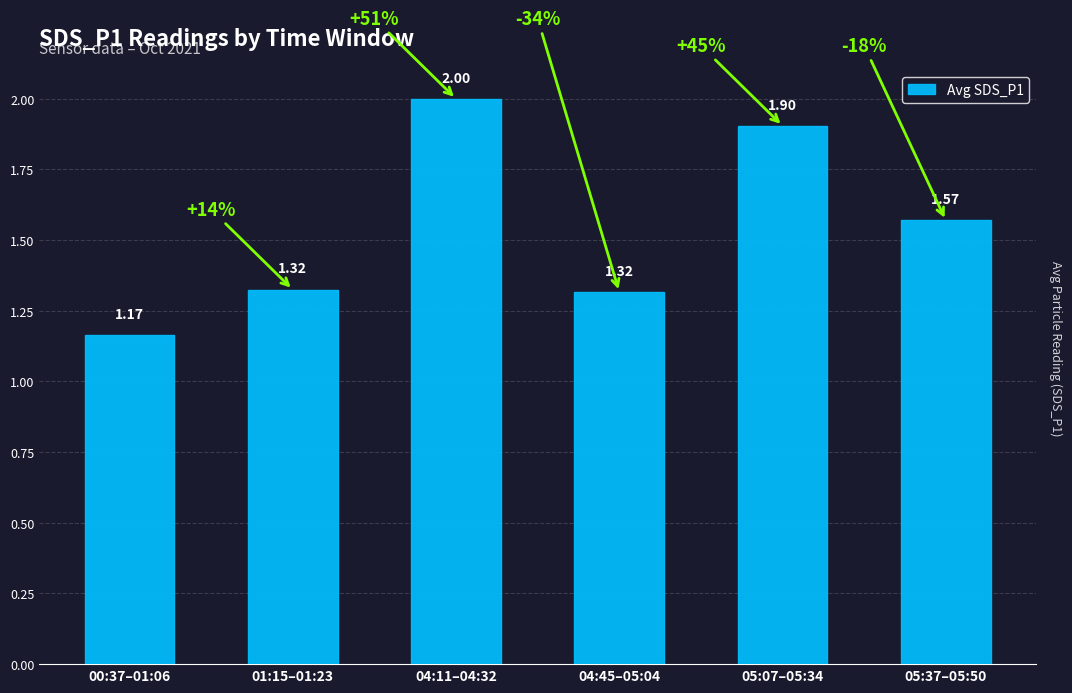

Which has a higher value, 05:07–05:34 or 04:45–05:04?

05:07–05:34